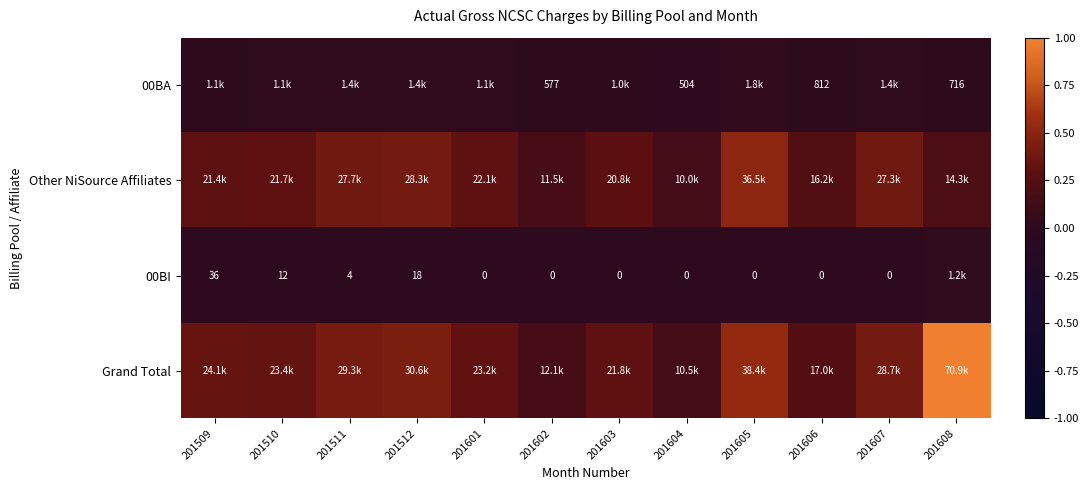

Which has a higher value, 201605 or 201601?

201605